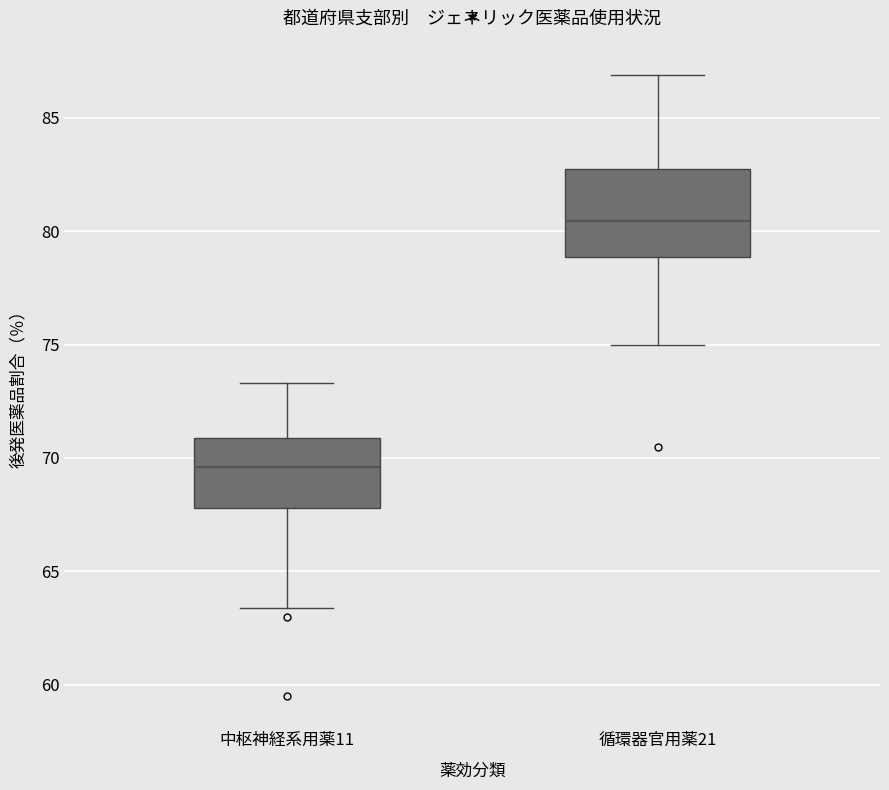

Reading left to right, read every box against the y-axis: the position of its median line, the range the box covers, and the ends of its whiskers. The values are not printed on the chart, so give them approximately, as read against the axis.

中枢神経系用薬11: median 69.5, box 68.0 to 71.0, whiskers 63.5 to 73.5
循環器官用薬21: median 80.5, box 79.0 to 83.0, whiskers 75.0 to 87.0